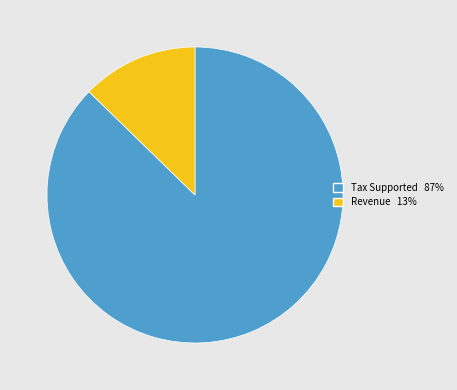

True or false: Revenue accounts for 13% of the total.

True